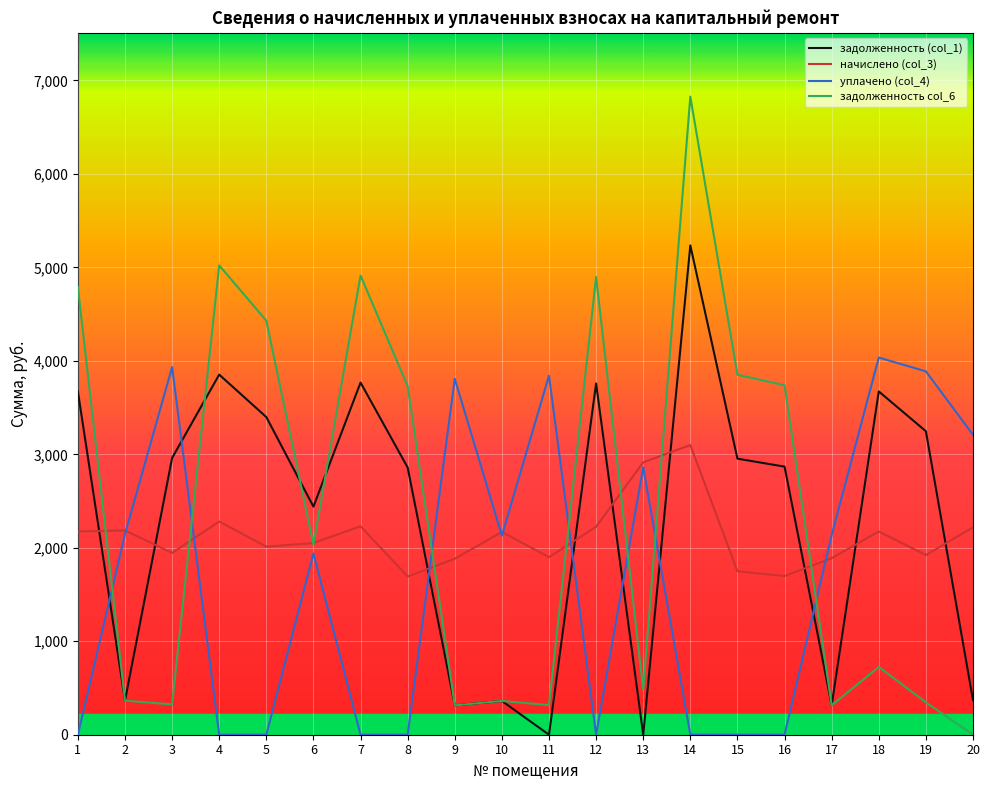

At which category does начислено (col_3) reach its first local valley?

3